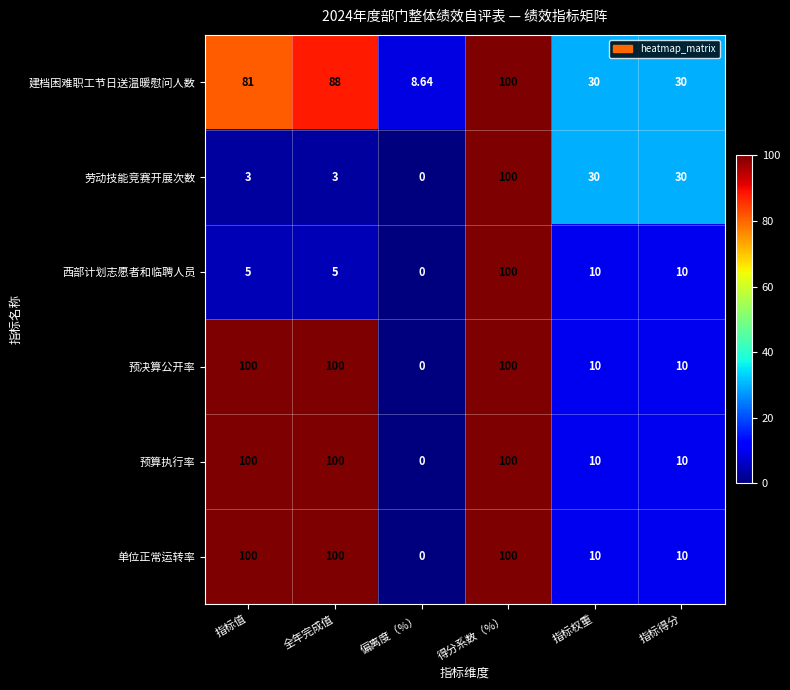

How many data points in 预算执行率 are less than 100?

3